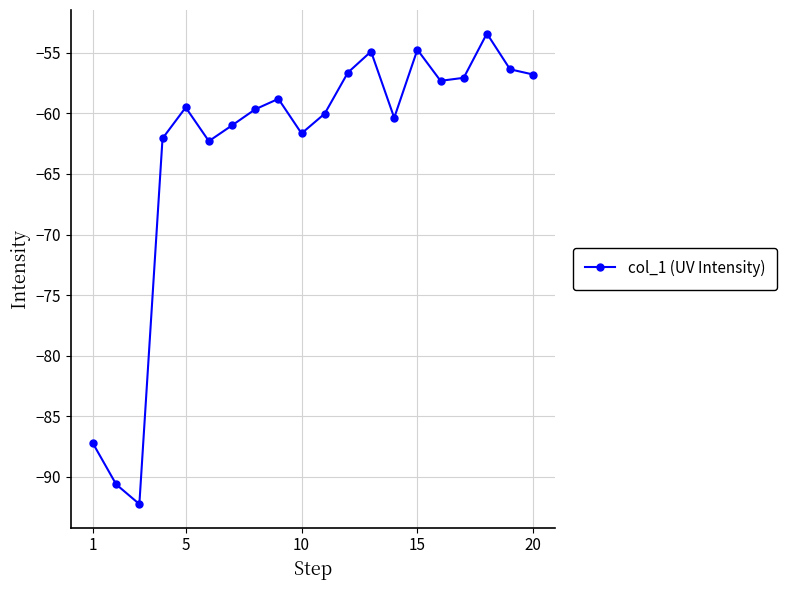

How many points are lower than both their immediate neighbors (excluding endpoints)?

5